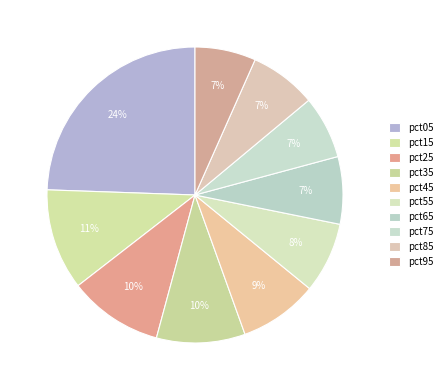

Which category has the smallest portion of the pie?

pct95